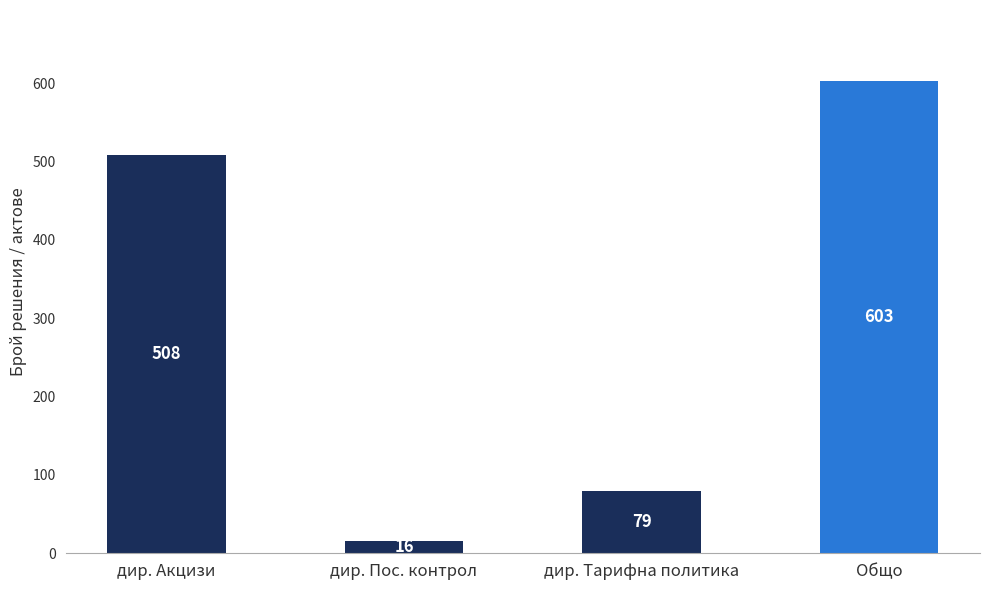

What is the maximum value shown in the chart?

603